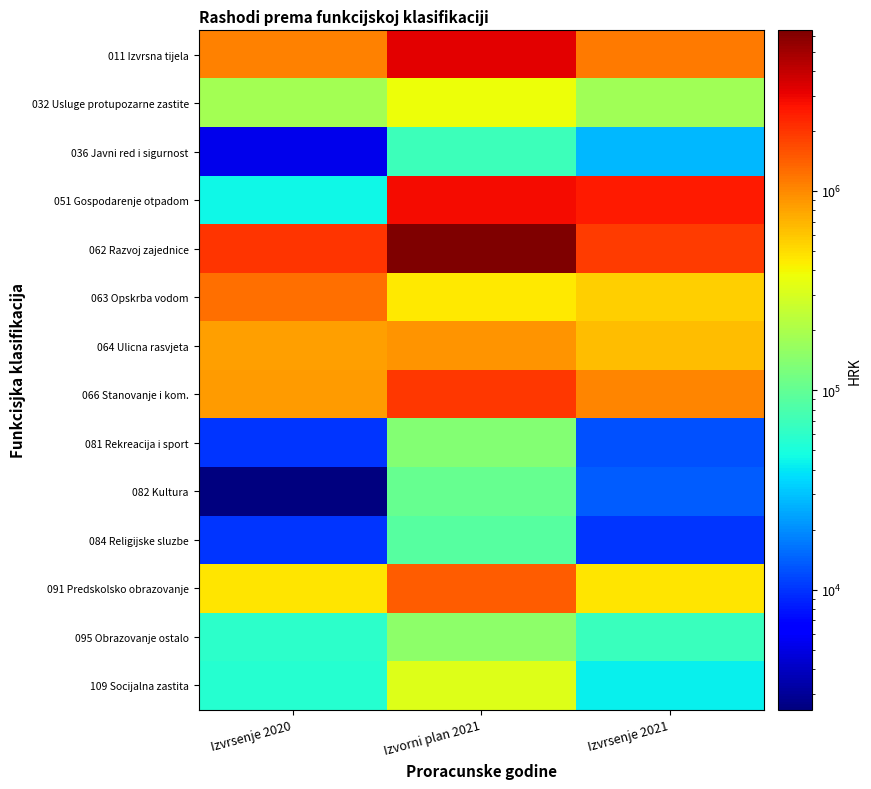

Reading left to right, what are all the values shown in this chart?

011 Izvrsna tijela: Izvrsenje 2020=1074788.2	Izvorni plan 2021=3191500.0	Izvrsenje 2021=1136312.1
032 Usluge protupozarne zastite: Izvrsenje 2020=182601.0	Izvorni plan 2021=370000.0	Izvrsenje 2021=180000.0
036 Javni red i sigurnost: Izvrsenje 2020=5267.4	Izvorni plan 2021=70000.0	Izvrsenje 2021=27307.4
051 Gospodarenje otpadom: Izvrsenje 2020=45322.2	Izvorni plan 2021=2815000.0	Izvrsenje 2021=2490629.4
062 Razvoj zajednice: Izvrsenje 2020=2032283.2	Izvorni plan 2021=6385000.0	Izvrsenje 2021=1930508.5
063 Opskrba vodom: Izvrsenje 2020=1224354.9	Izvorni plan 2021=450000.0	Izvrsenje 2021=555705.1
064 Ulicna rasvjeta: Izvrsenje 2020=827575.5	Izvorni plan 2021=900000.0	Izvrsenje 2021=658075.7
066 Stanovanje i kom.: Izvrsenje 2020=858271.7	Izvorni plan 2021=1945000.0	Izvrsenje 2021=1040894.6
081 Rekreacija i sport: Izvrsenje 2020=10000.0	Izvorni plan 2021=135000.0	Izvrsenje 2021=12500.0
082 Kultura: Izvrsenje 2020=2500.0	Izvorni plan 2021=105000.0	Izvrsenje 2021=13500.0
084 Religijske sluzbe: Izvrsenje 2020=10000.0	Izvorni plan 2021=90000.0	Izvrsenje 2021=10000.0
091 Predskolsko obrazovanje: Izvrsenje 2020=468872.3	Izvorni plan 2021=1439500.0	Izvrsenje 2021=471788.0
095 Obrazovanje ostalo: Izvrsenje 2020=59723.0	Izvorni plan 2021=150000.0	Izvrsenje 2021=68207.4
109 Socijalna zastita: Izvrsenje 2020=55986.0	Izvorni plan 2021=325000.0	Izvrsenje 2021=42700.0